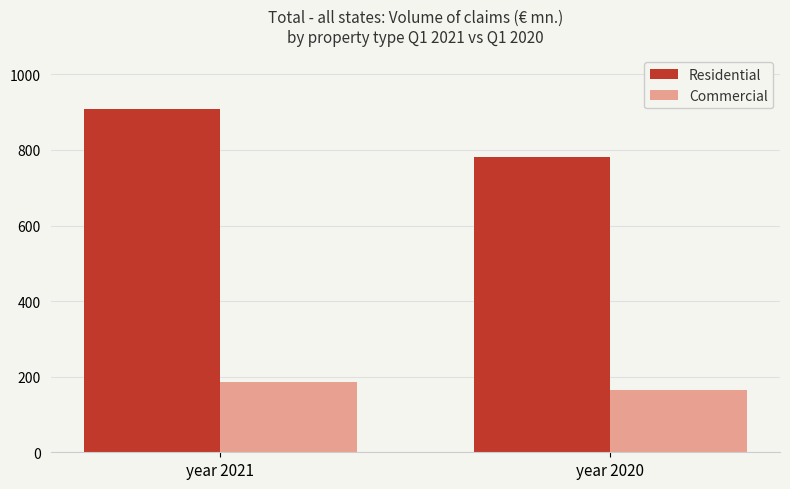

Rank the series by their average value, from highest to lowest.

Residential, Commercial